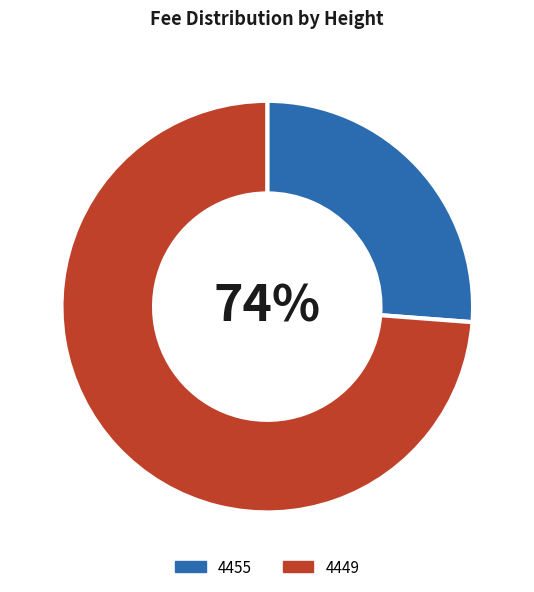

To the nearest percent, what is the average slice percentage?

50%